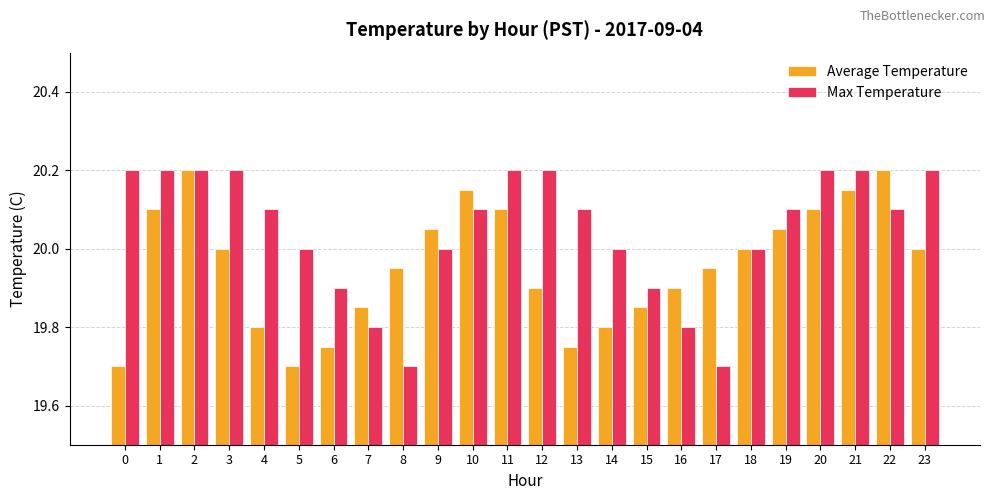

The Average Temperature series shows 20.1 at 9. True or false?

True